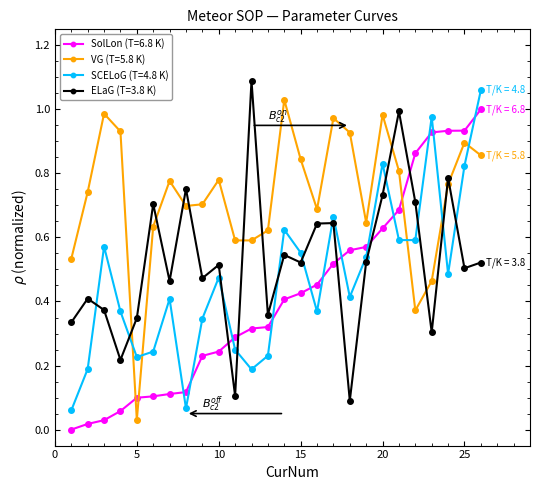

How many lines are shown in the chart?

4